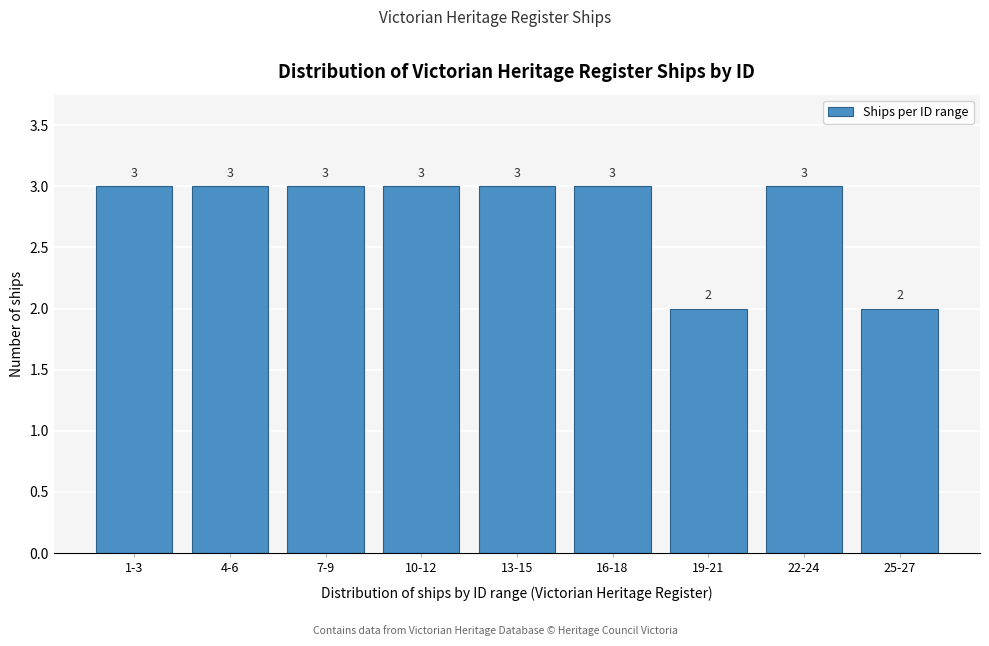

Reading left to right, what are all the values shown in this chart?

3	3	3	3	3	3	2	3	2